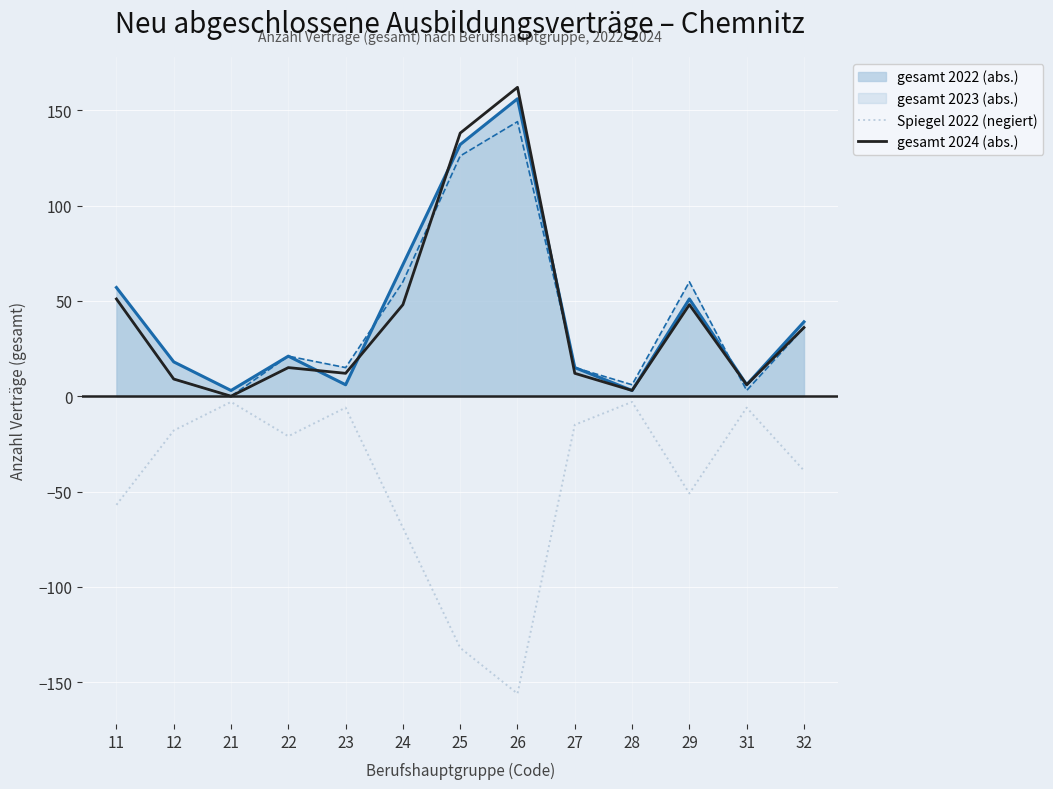

Between 25 and 29, which series saw the biggest shift?

gesamt 2024 (abs.)